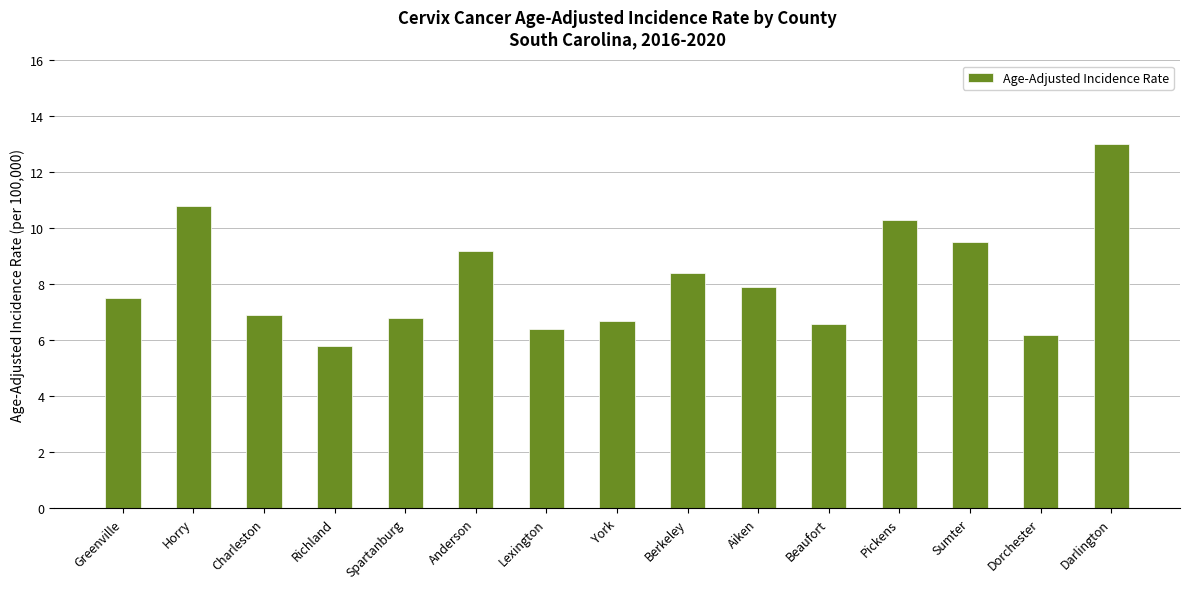

What is the greatest value displayed?

13.0